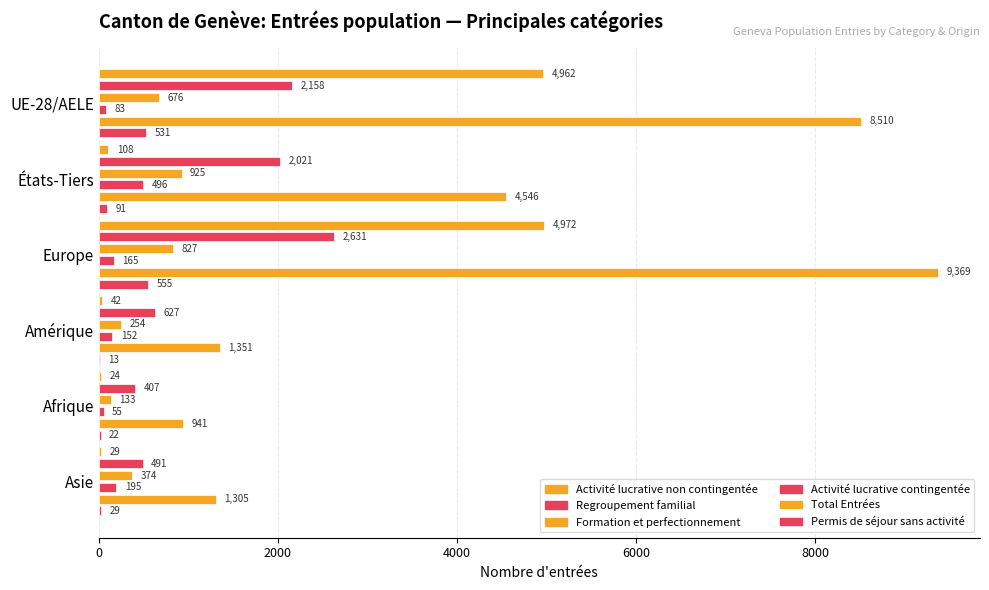

What is the value of the Activité lucrative non contingentée bar at the 4th from the left?

42